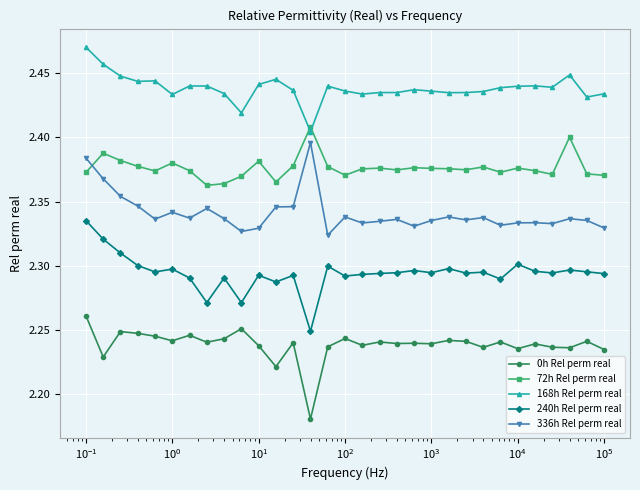

What is the minimum value for 336h Rel perm real?

2.3